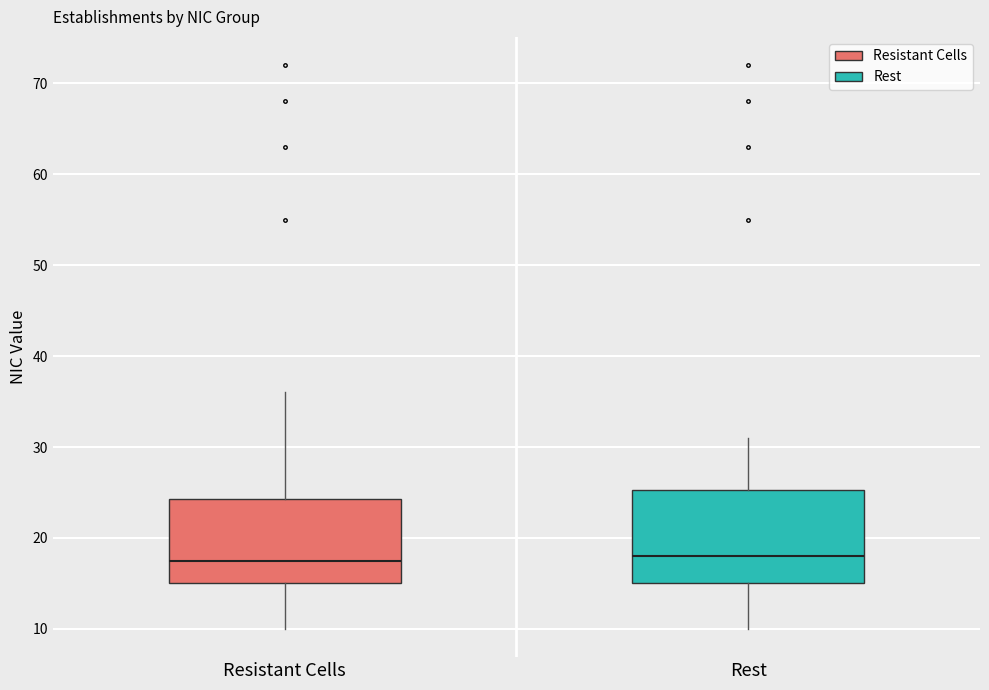

Where does the median line of the box for Resistant Cells sit on the y-axis? The values are not printed on the chart, so give them approximately, as read against the axis.

18